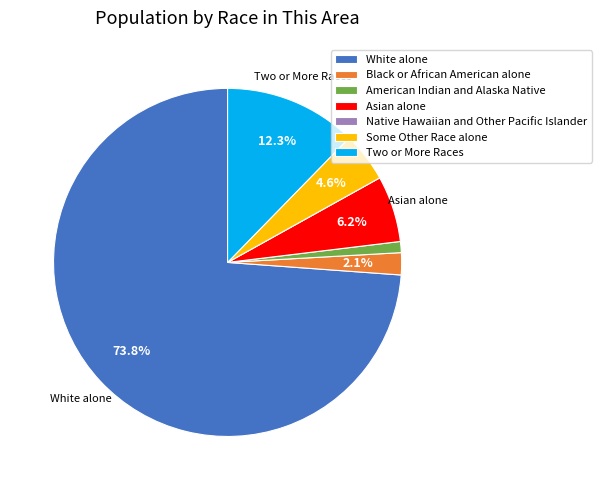

Is there any slice that represents more than half of the pie?

Yes